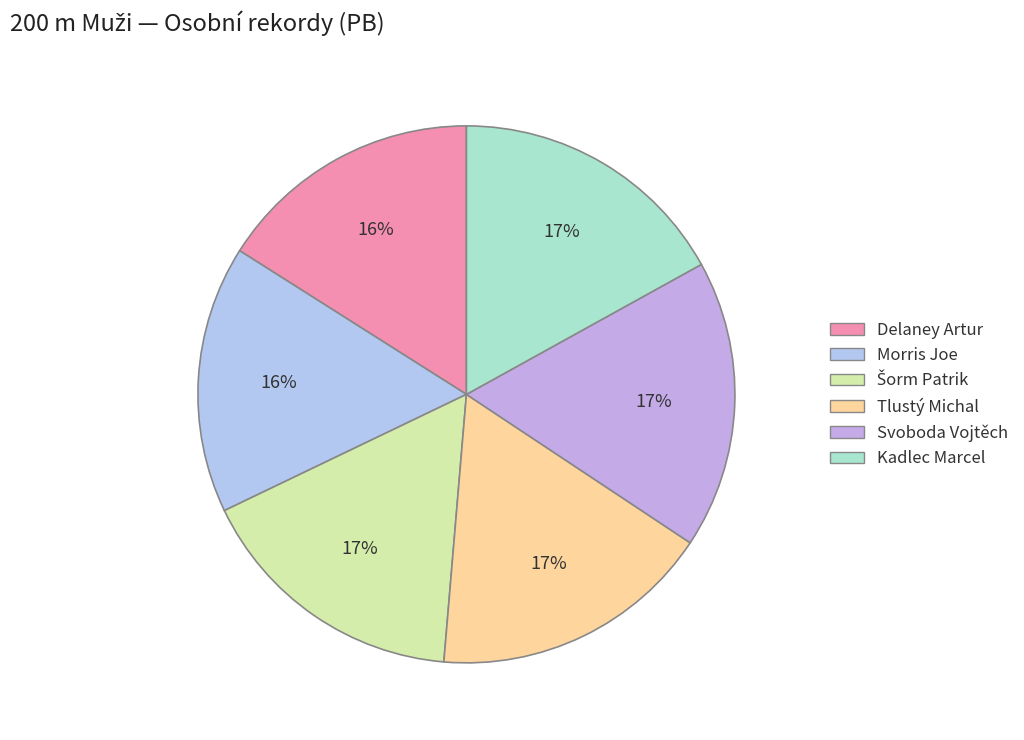

Which slice is the smallest?

Delaney Artur